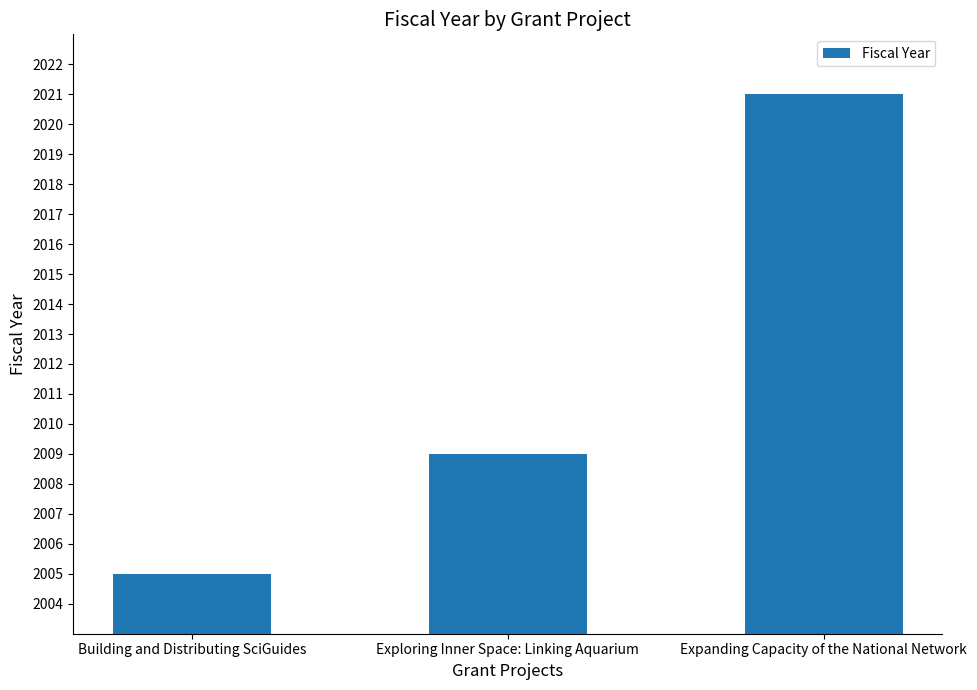

What is the difference between the values at Building and Distributing SciGuides and Exploring Inner Space: Linking Aquarium?

4